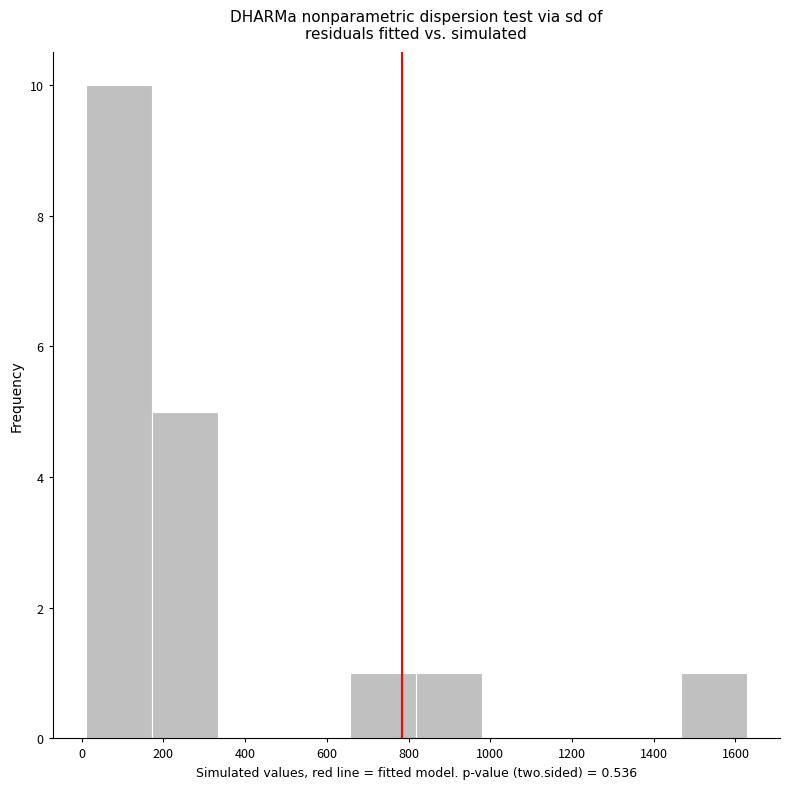

How tall is the bar that spans 820 to 980 on the x-axis? Neither the bar edges nor the heights are printed on the chart, so give them approximately, as read against the axes.

1